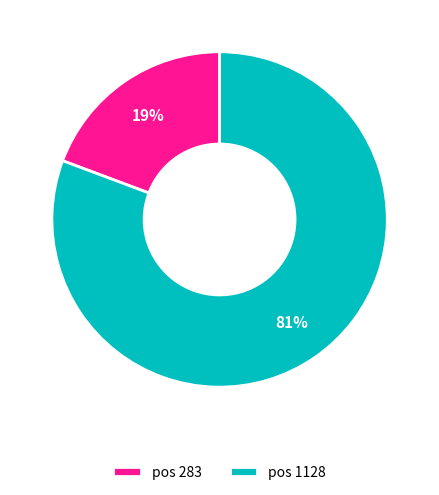

Is the sum of pos 283 and pos 1128 greater than half?

Yes